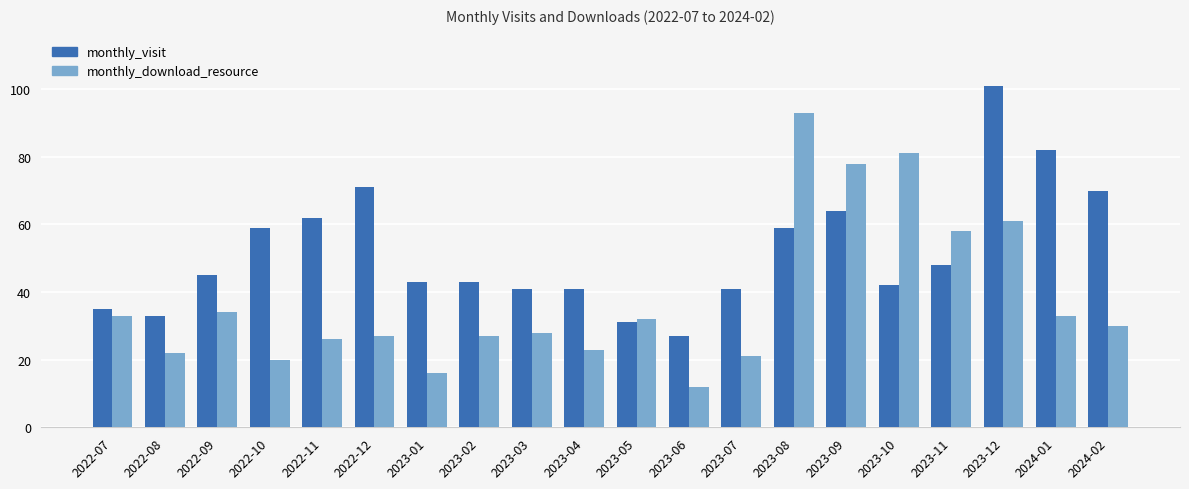

What is the difference between the monthly_download_resource values at 2022-08 and 2023-10?

59